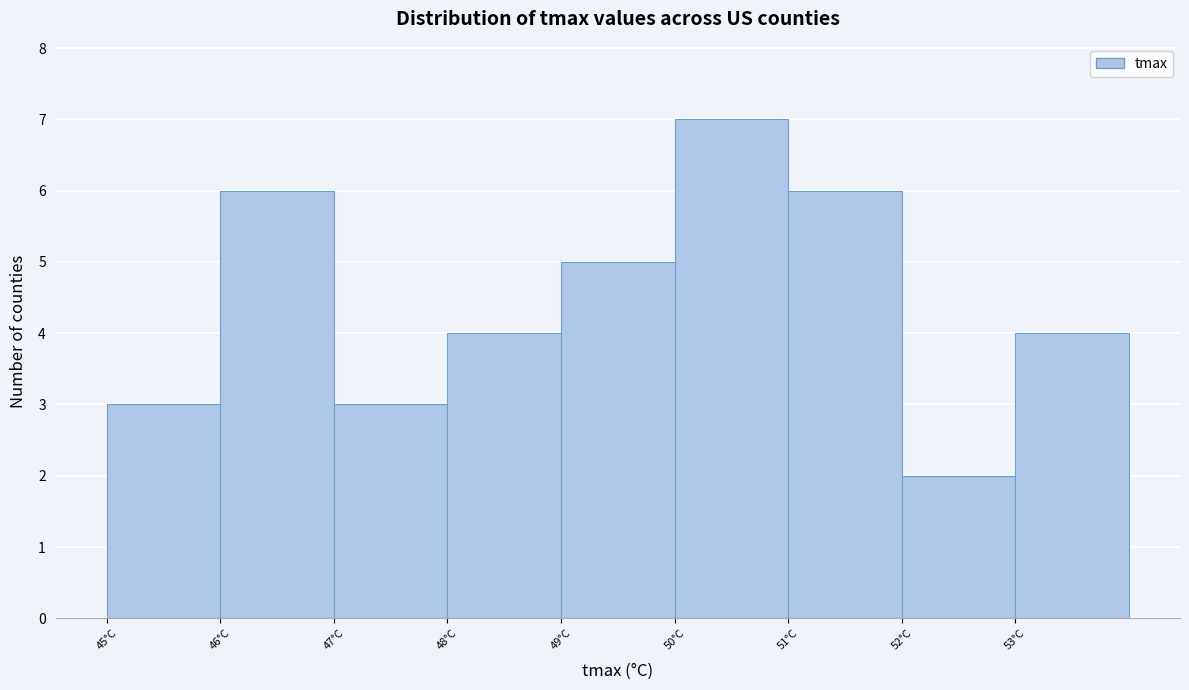

Reading left to right, list every bar in this chart as the range it spans on the x-axis followed by its height. The values are not printed on the chart, so give them approximately, as read against the axis.

45 to 46: 3
46 to 47: 6
47 to 48: 3
48 to 49: 4
49 to 50: 5
50 to 51: 7
51 to 52: 6
52 to 53: 2
53 to 54: 4